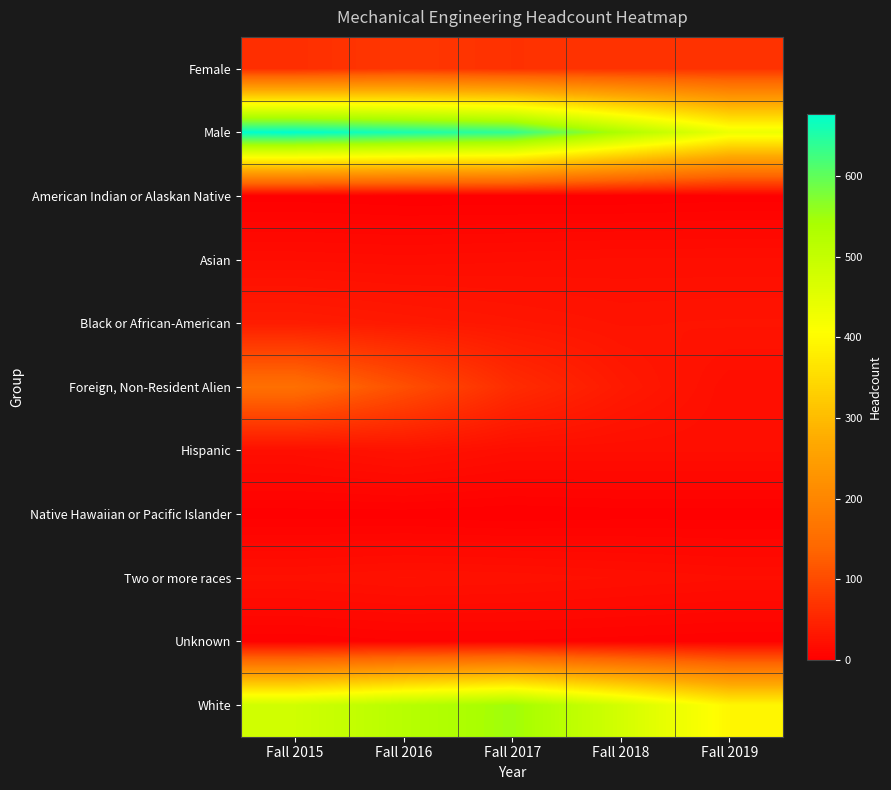

Reading left to right, transcribe all the data shown in this chart.

Female: Fall 2015=62	Fall 2016=74	Fall 2017=66	Fall 2018=67	Fall 2019=68
Male: Fall 2015=677	Fall 2016=657	Fall 2017=638	Fall 2018=534	Fall 2019=434
American Indian or Alaskan Native: Fall 2015=1	Fall 2016=0	Fall 2017=0	Fall 2018=0	Fall 2019=1
Asian: Fall 2015=18	Fall 2016=17	Fall 2017=18	Fall 2018=19	Fall 2019=19
Black or African-American: Fall 2015=38	Fall 2016=34	Fall 2017=30	Fall 2018=26	Fall 2019=27
Foreign, Non-Resident Alien: Fall 2015=155	Fall 2016=106	Fall 2017=59	Fall 2018=35	Fall 2019=19
Hispanic: Fall 2015=20	Fall 2016=25	Fall 2017=19	Fall 2018=19	Fall 2019=19
Native Hawaiian or Pacific Islander: Fall 2015=1	Fall 2016=1	Fall 2017=0	Fall 2018=1	Fall 2019=1
Two or more races: Fall 2015=22	Fall 2016=24	Fall 2017=23	Fall 2018=21	Fall 2019=19
Unknown: Fall 2015=3	Fall 2016=5	Fall 2017=5	Fall 2018=4	Fall 2019=3
White: Fall 2015=481	Fall 2016=519	Fall 2017=550	Fall 2018=476	Fall 2019=394